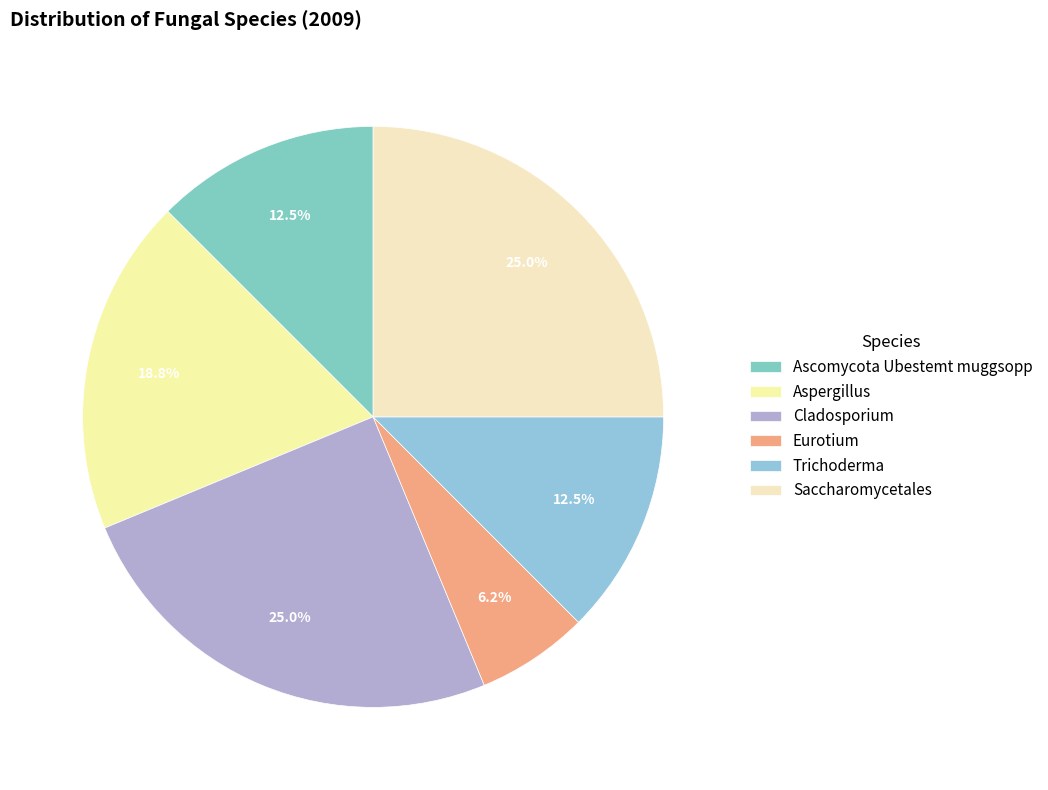

To the nearest percent, what is the combined percentage of Aspergillus and Saccharomycetales?

44%